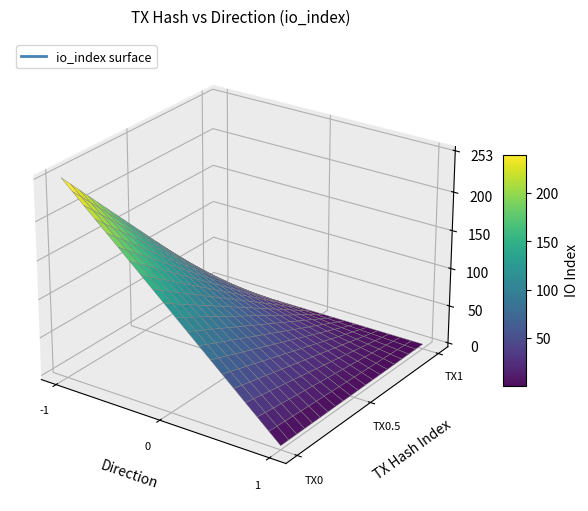

What is the spread (max minus min) of values at direction?

2